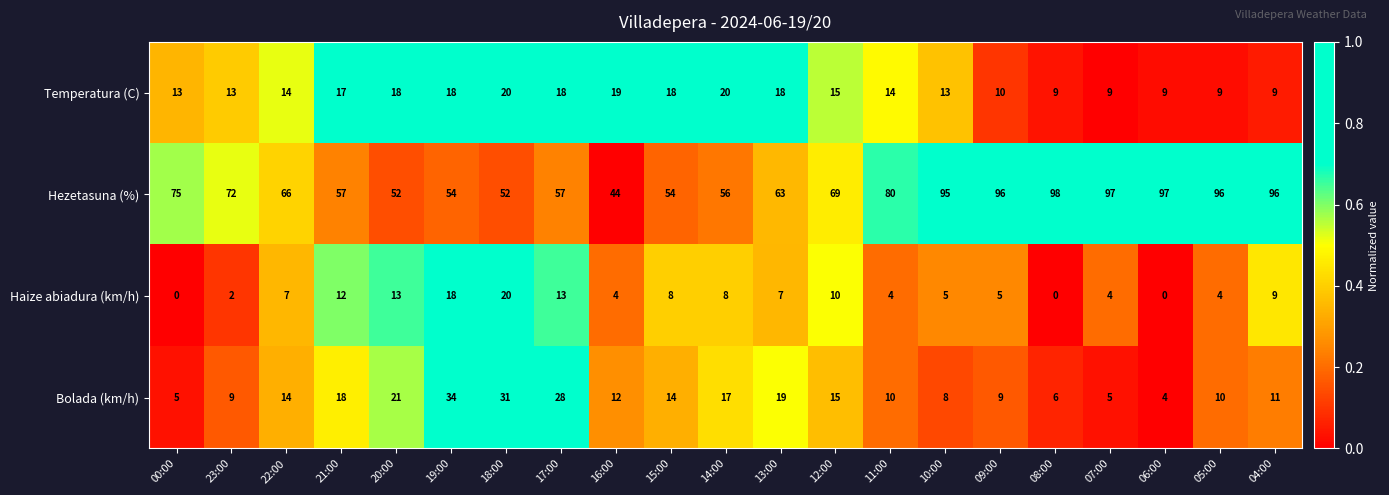

At which category is the sum across all series the highest?

04:00